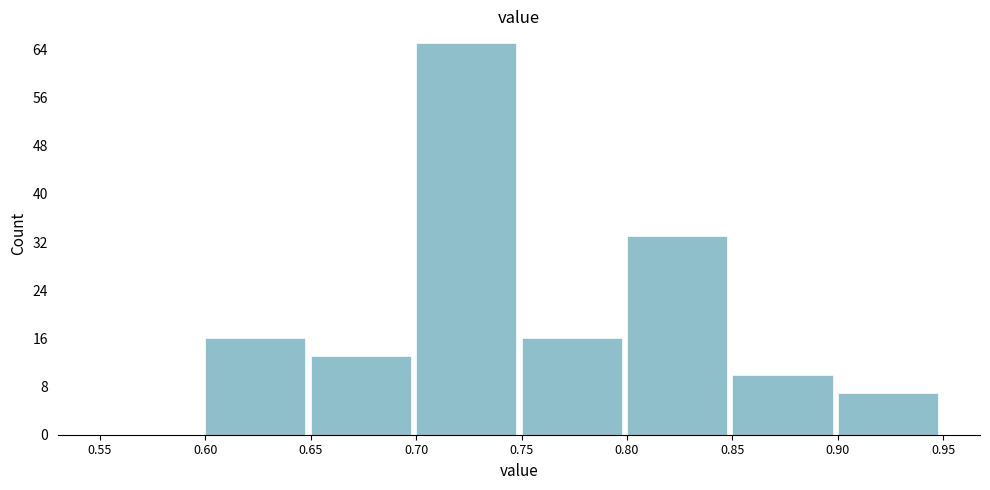

Reading left to right, list every bar in this chart as the range it spans on the x-axis followed by its height. The values are not printed on the chart, so give them approximately, as read against the axis.

0.55 to 0.60: 0
0.60 to 0.65: 16
0.65 to 0.70: 13
0.70 to 0.75: 65
0.75 to 0.80: 16
0.80 to 0.85: 33
0.85 to 0.90: 10
0.90 to 0.95: 7